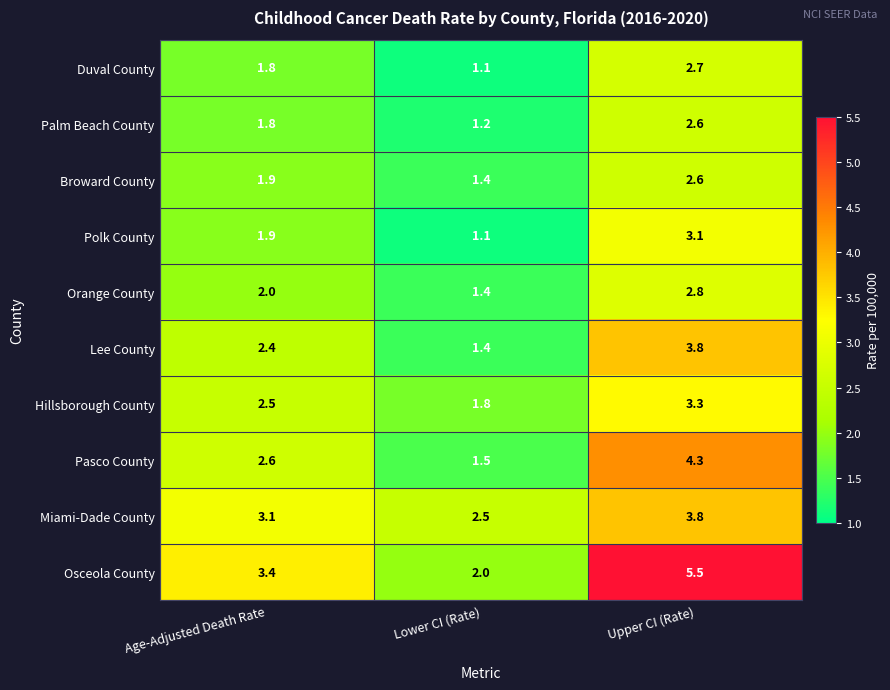

Rank the categories by Hillsborough County value from highest to lowest.

Upper CI (Rate), Age-Adjusted Death Rate, Lower CI (Rate)